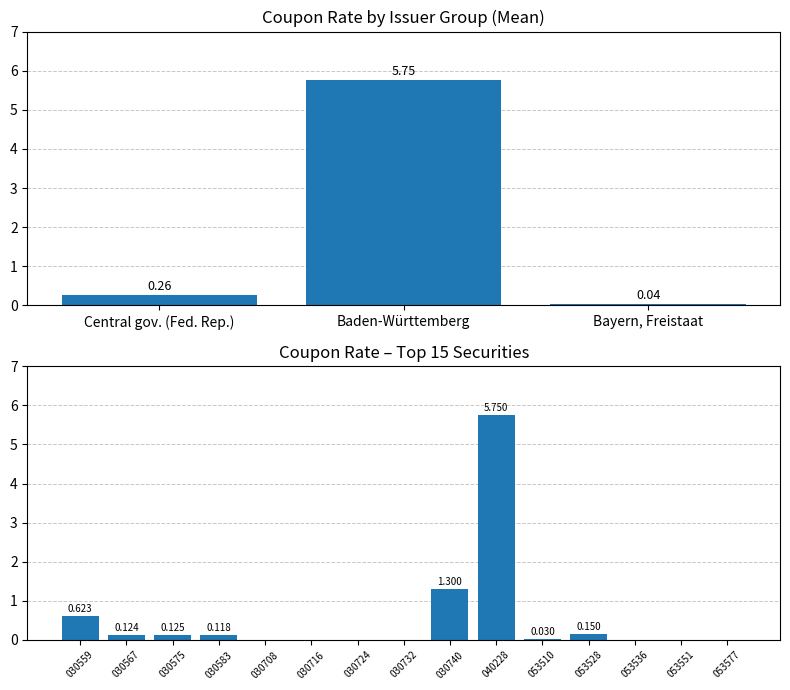

Which category has the lowest value across all series?

030708